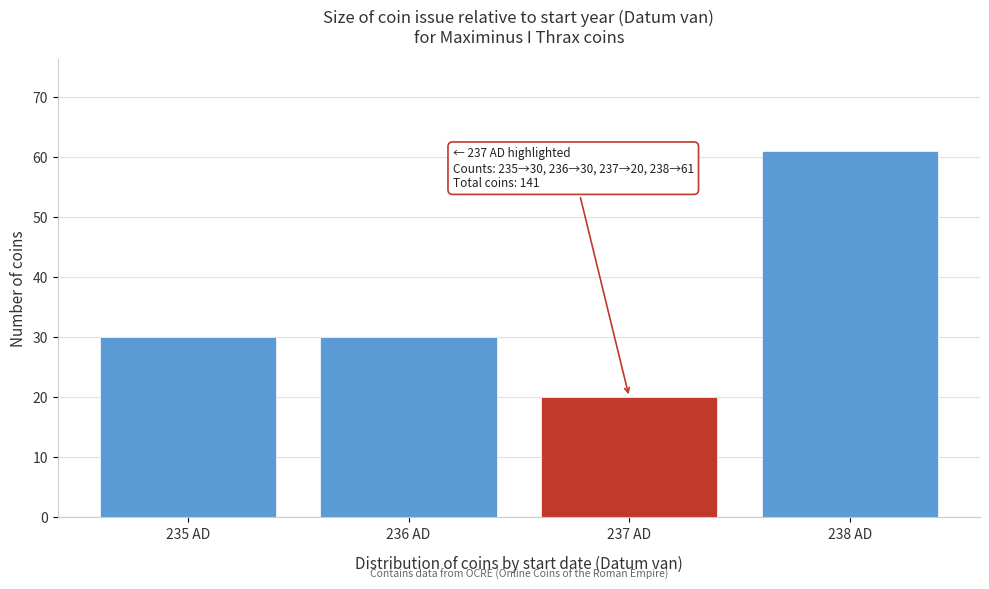

Reading left to right, extract all data points from this chart.

30	30	20	61